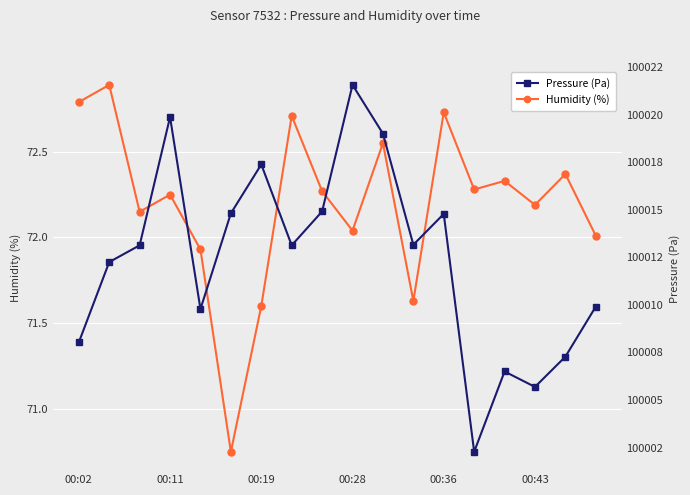

Count the number of categories in the chart.

18